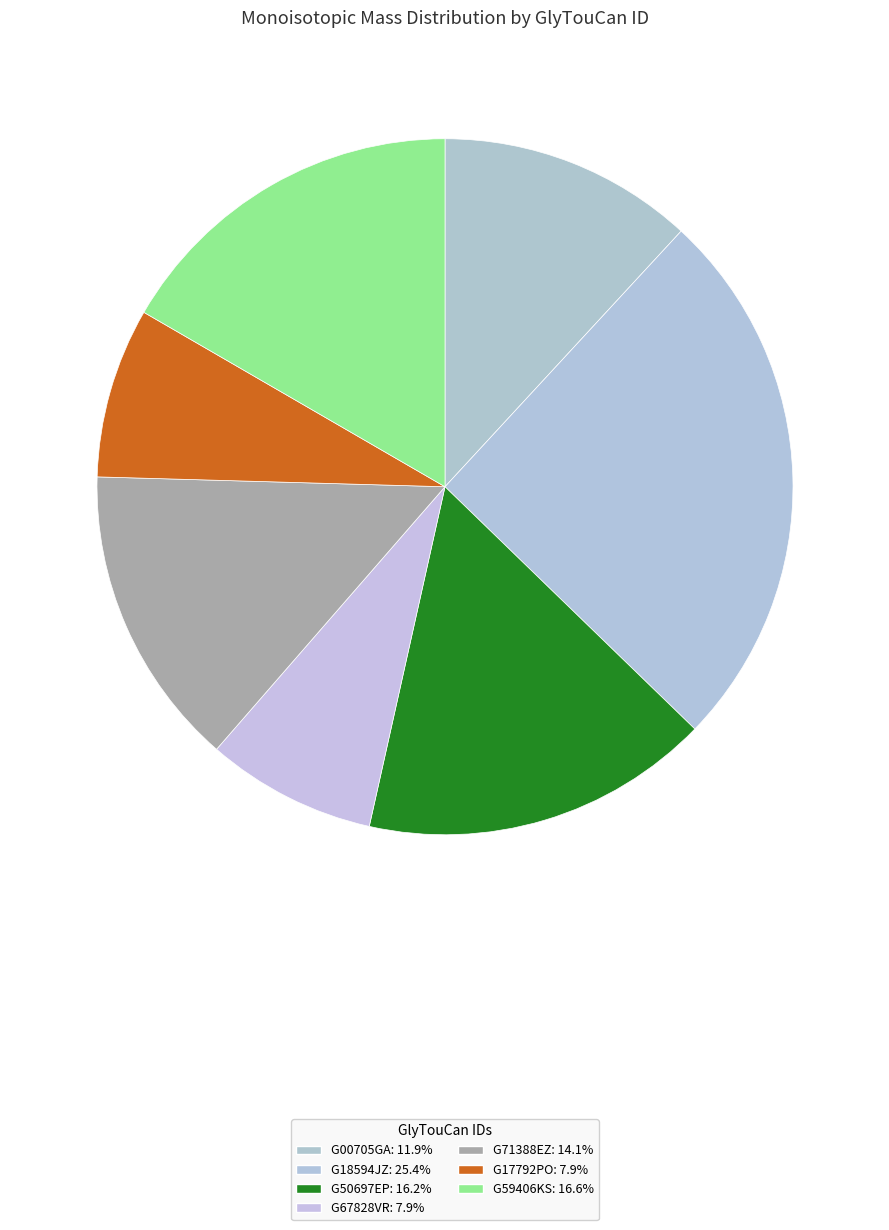

To the nearest percent, what is the combined percentage of G50697EP and G00705GA?

28%